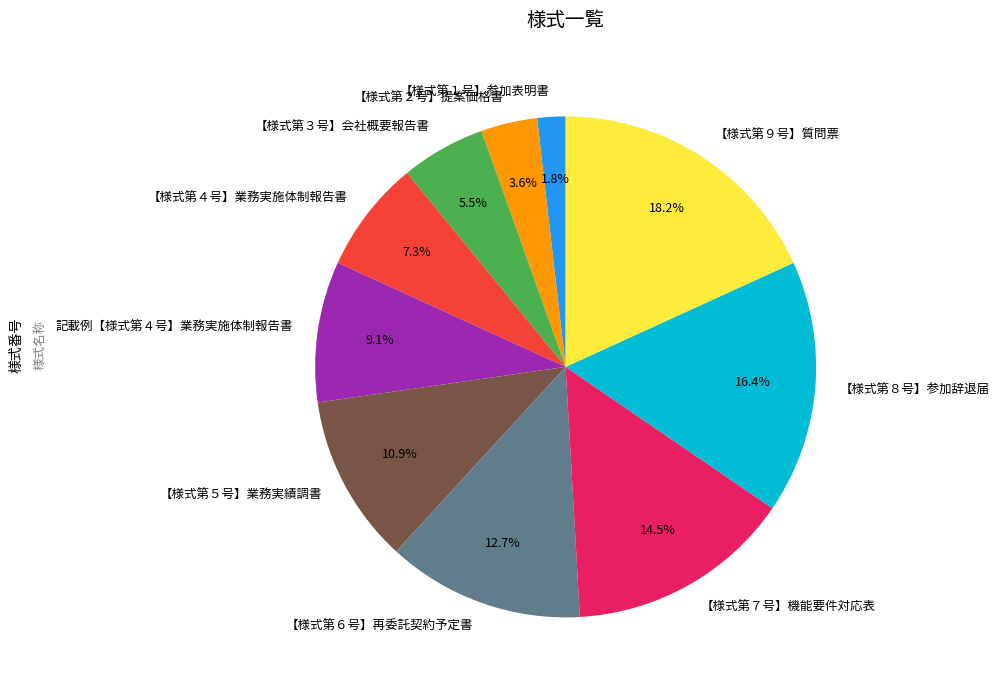

Is there a majority slice in this chart?

No